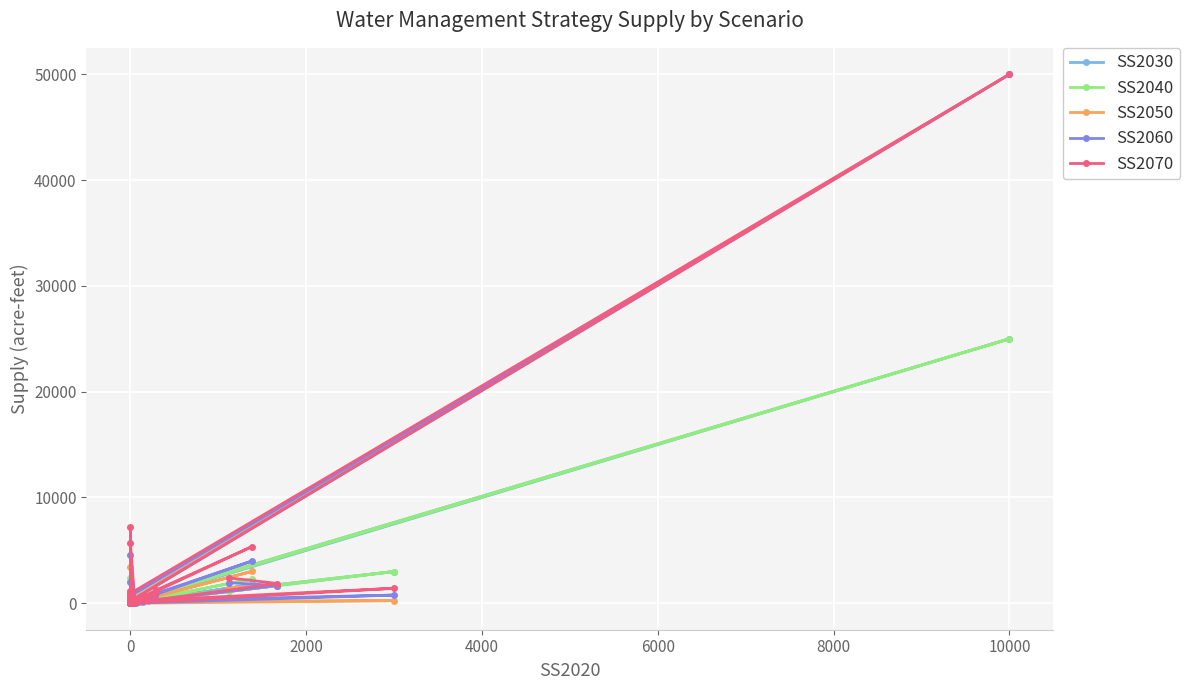

Is it true that SS2030 equals 39 at 30?

False